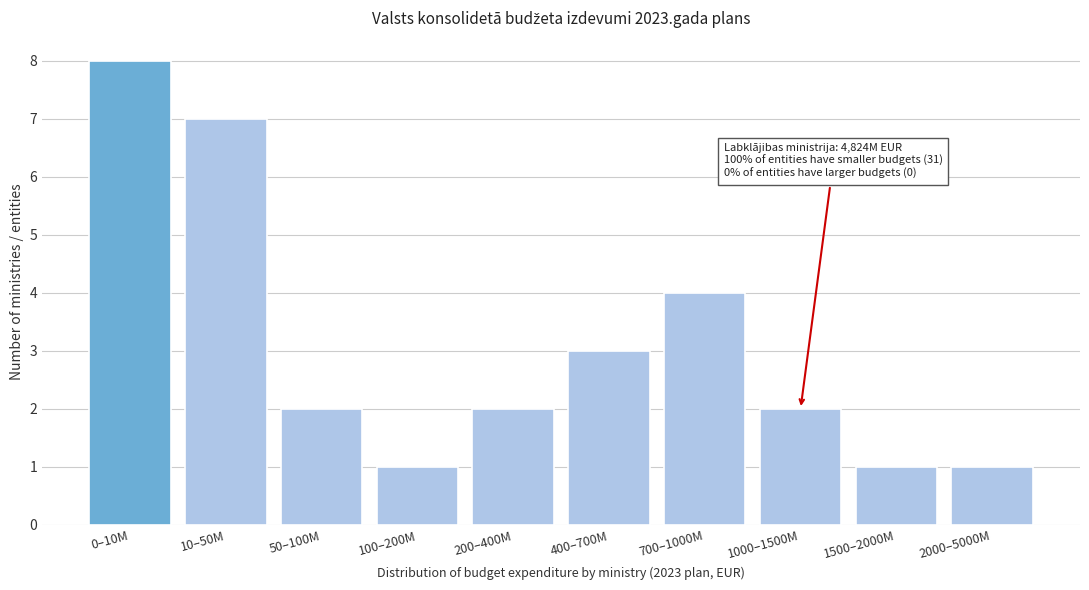

Reading left to right, list all the values displayed in this chart.

0–10M=8	10–50M=7	50–100M=2	100–200M=1	200–400M=2	400–700M=3	700–1000M=4	1000–1500M=2	1500–2000M=1	2000–5000M=1